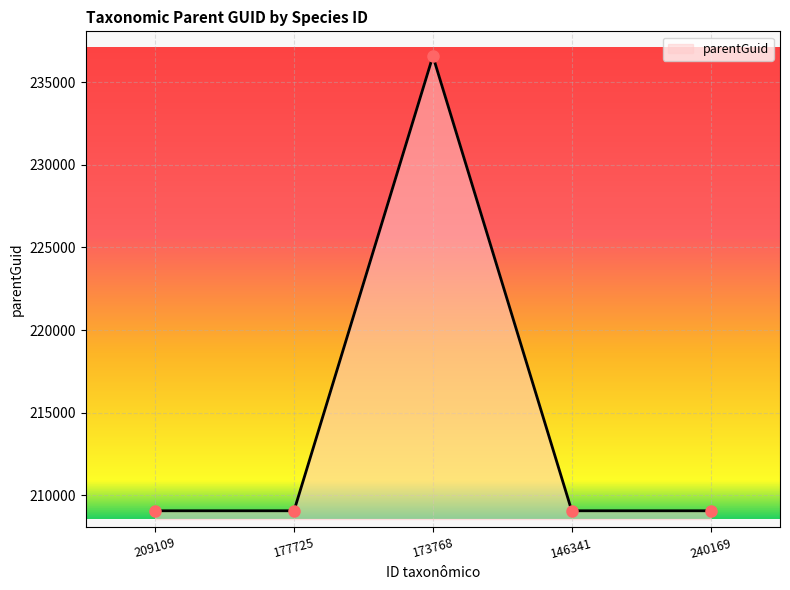

Reading right to left, list all the values displayed in this chart.

240169=209062	146341=209062	173768=236583	177725=209062	209109=209062